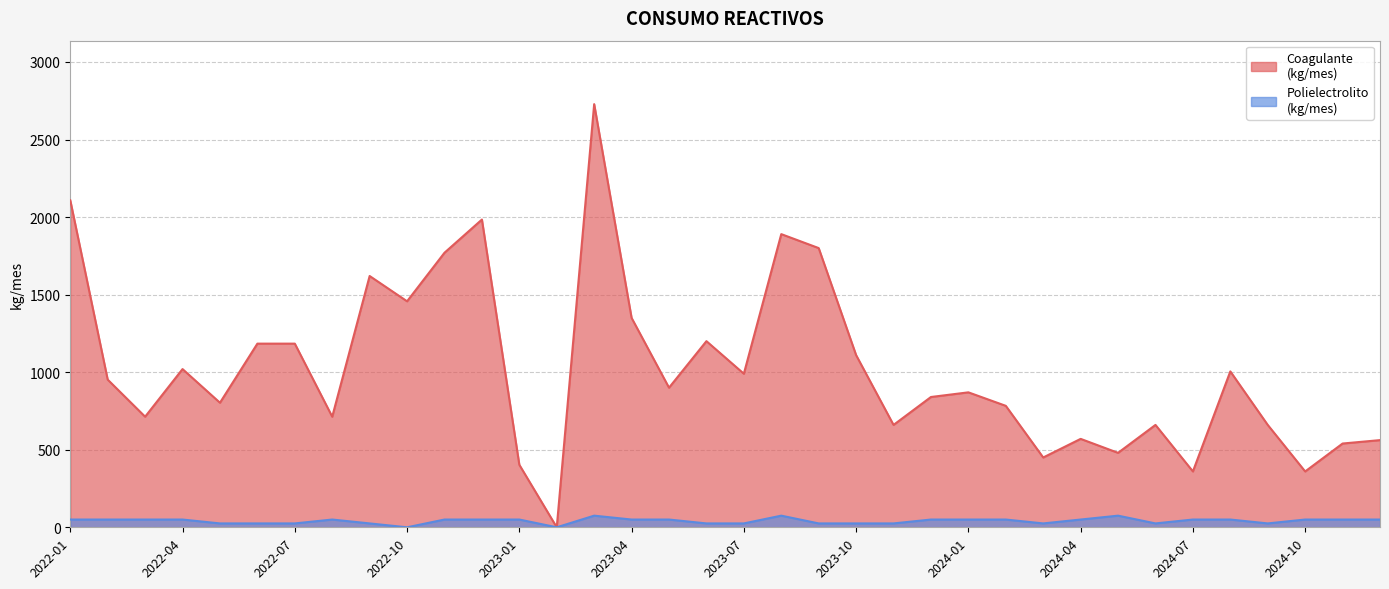

Reading left to right, what are all the values shown in this chart?

Coagulante
(kg/mes): 2108	952	713	1020	803	1184	1184	713	1620	1457	1770	1984	403	0	2728	1350	900	1200	990	1890	1800	1110	660	840	870	783	450	570	480	660	360	1005	660	360	540	562
Polielectrolito
(kg/mes): 50	50	50	50	25	25	25	50	25	0	50	50	50	0	75	50	50	25	25	75	25	25	25	50	50	50	25	50	75	25	50	50	25	50	50	50